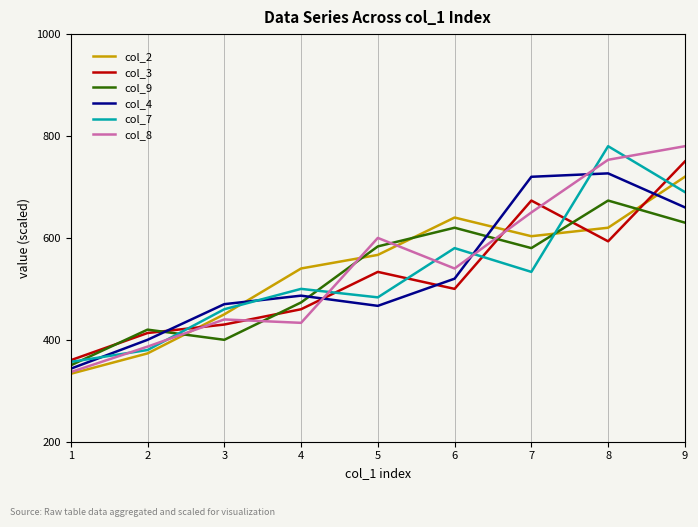

How many intersections are there between col_2 and col_3?

4